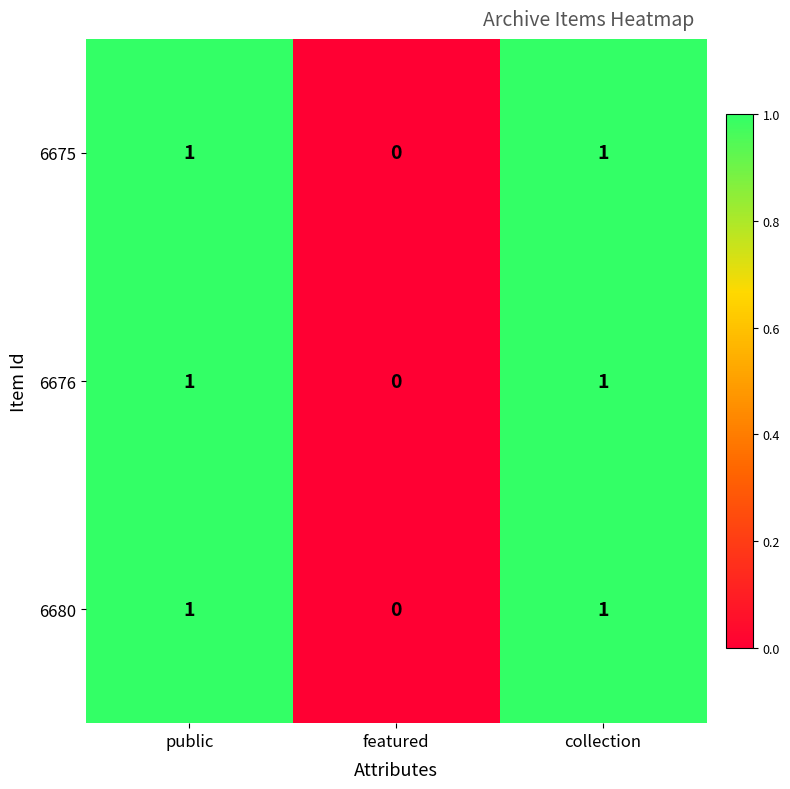

The 6676 series shows 1 at public. True or false?

True